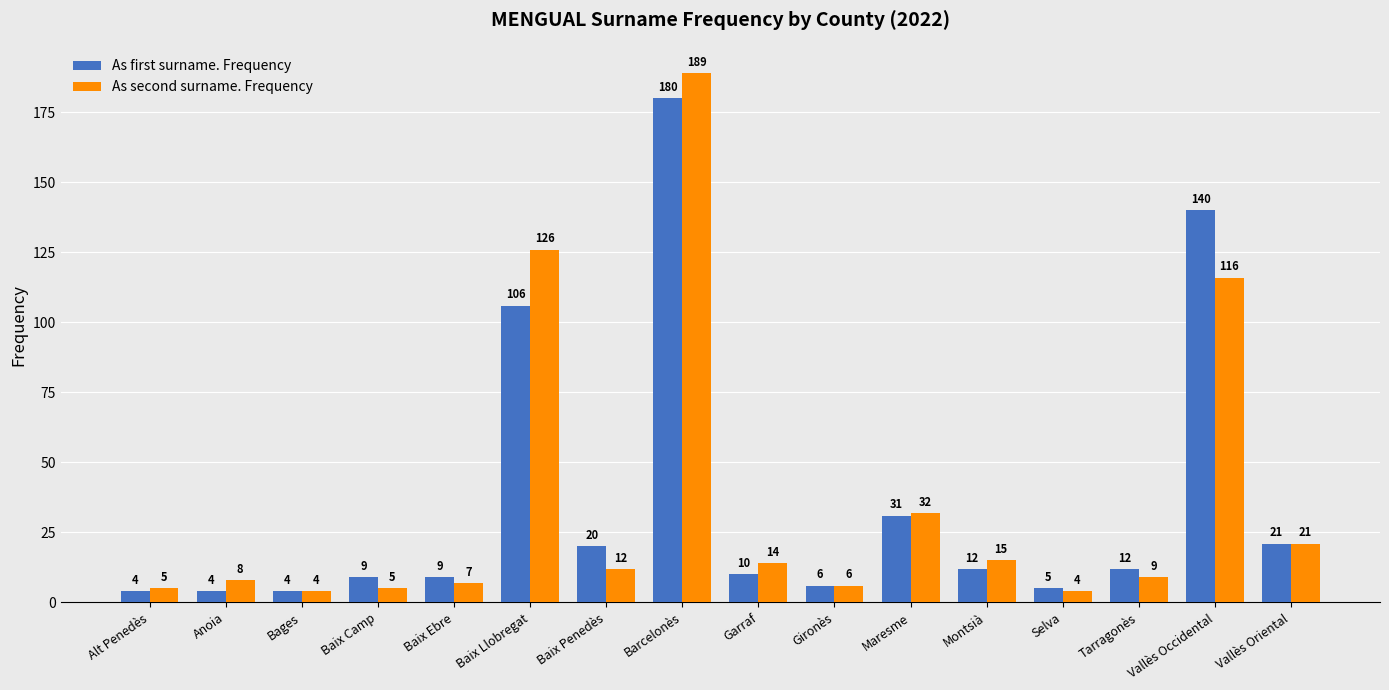

How many series are shown in this chart?

2